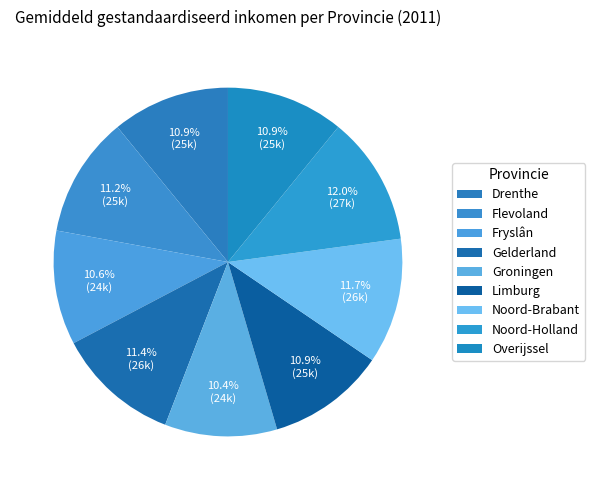

To the nearest percent, what portion does Groningen represent?

10%